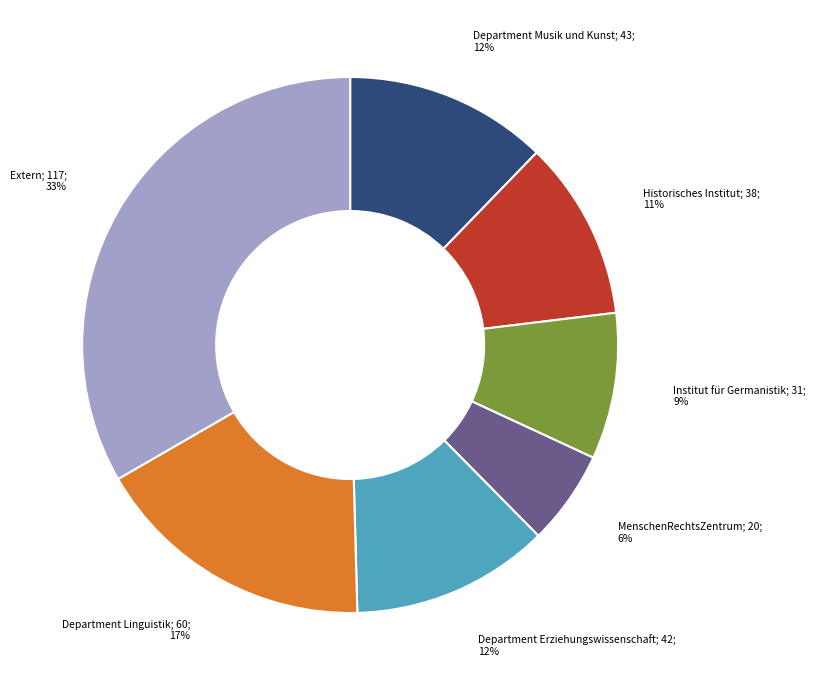

To the nearest percent, what is the average slice percentage?

14%